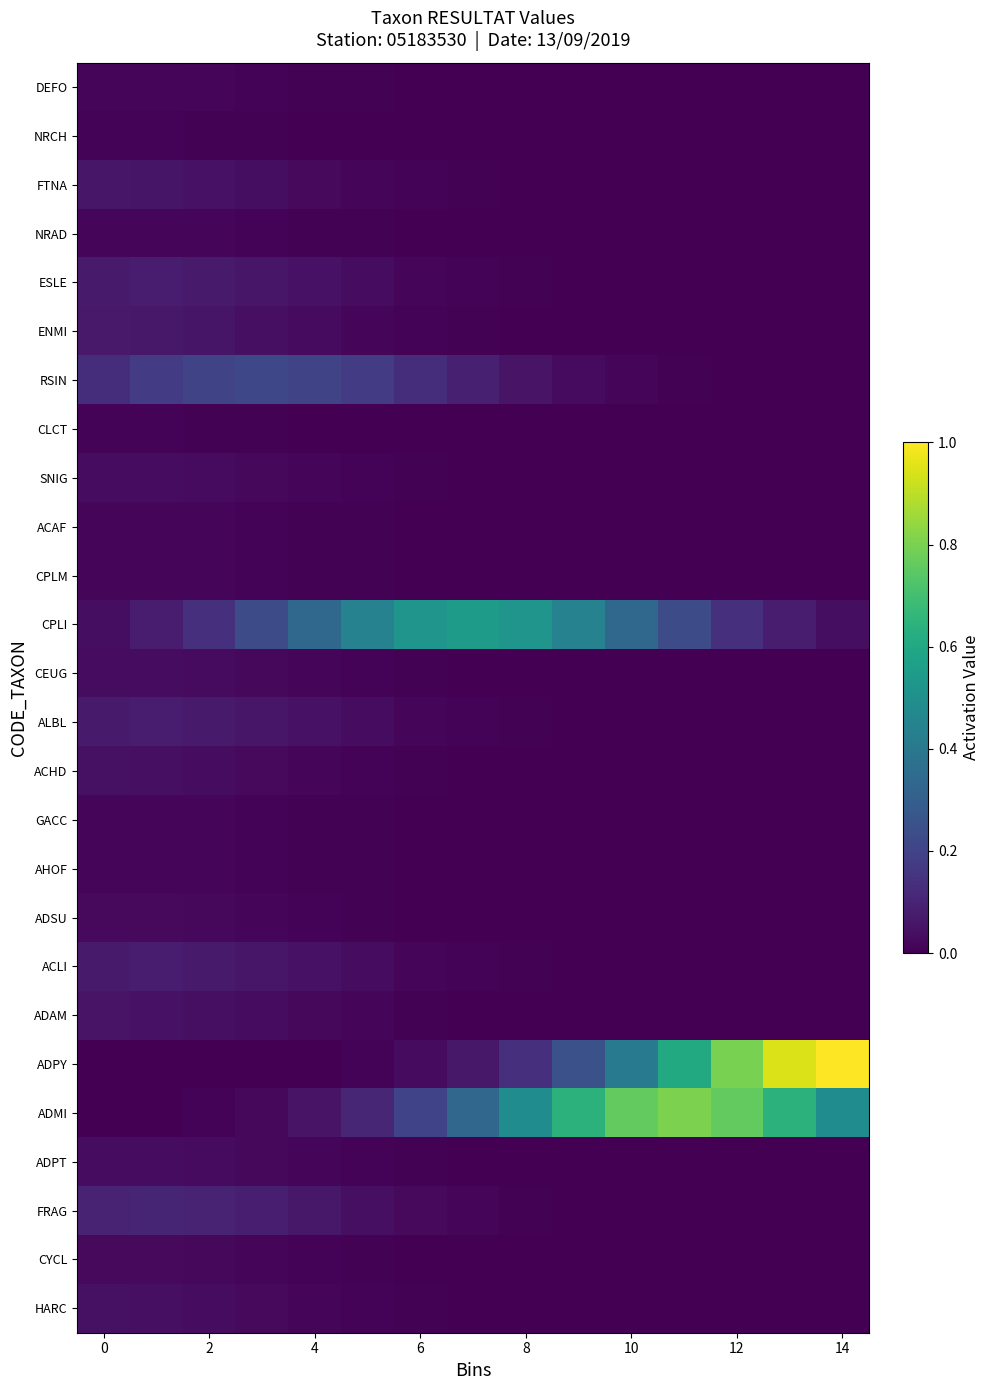

At which category does the chart reach its minimum across all series?

14